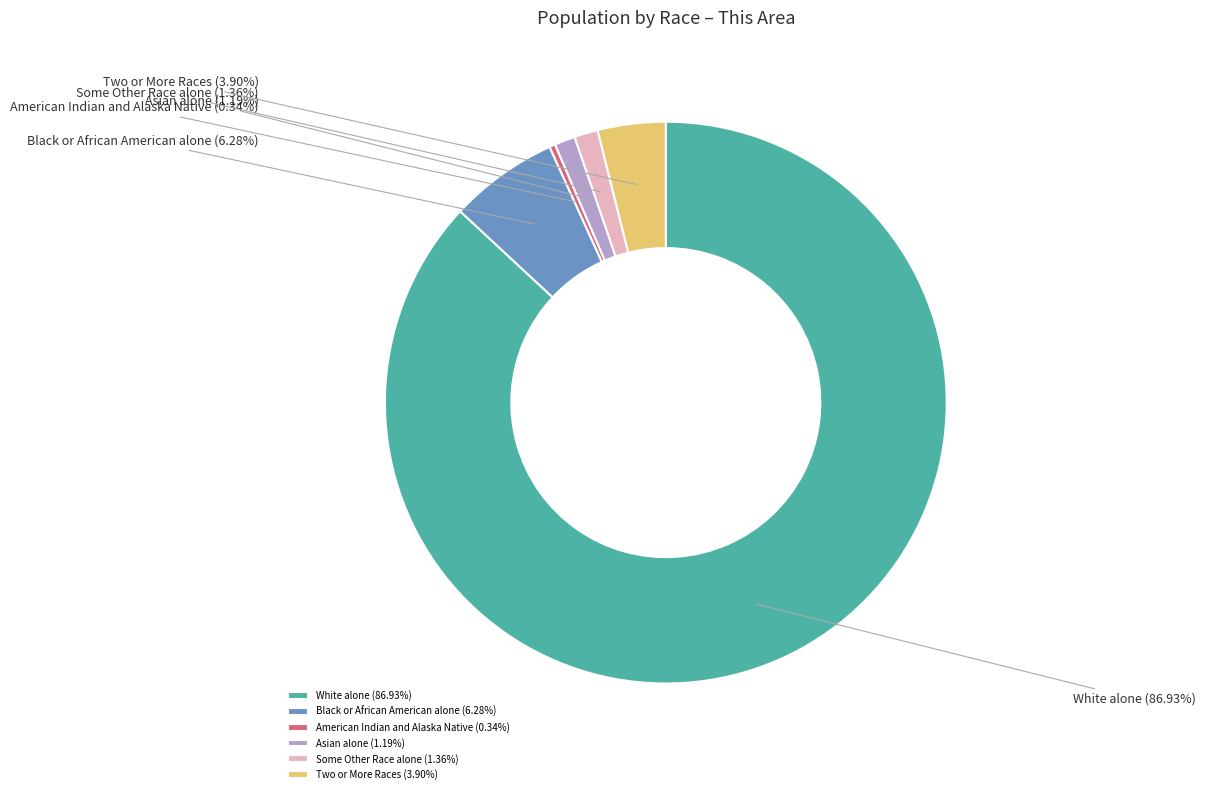

Is there any slice that represents more than half of the pie?

Yes